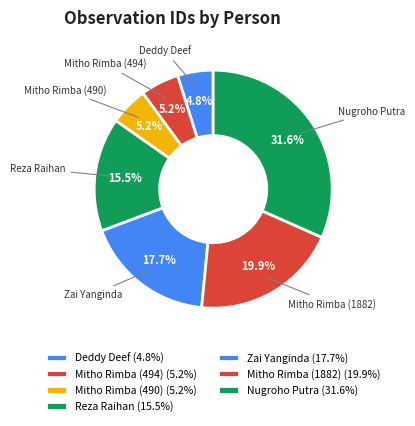

How many slices are in this pie chart?

7